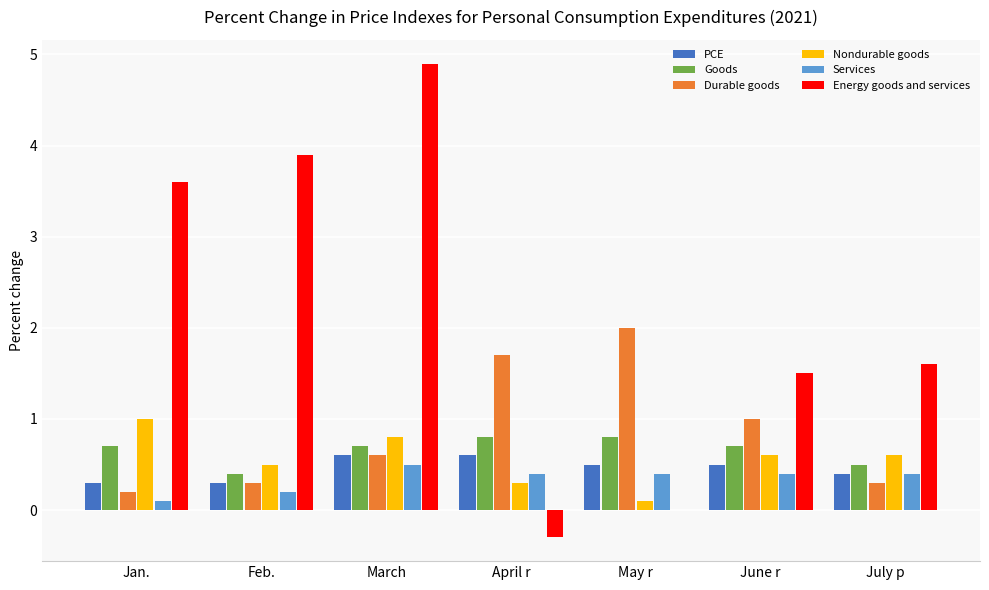

What is the highest value of the Durable goods series?

2.0